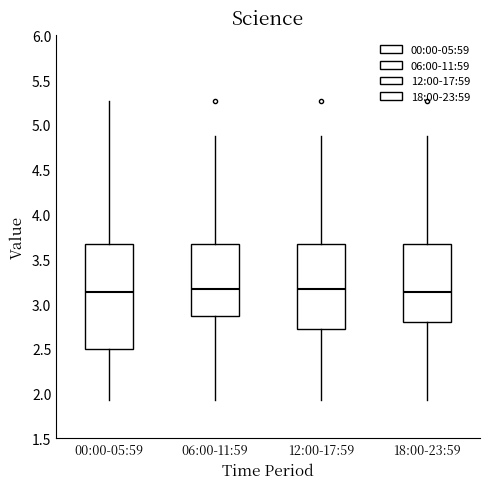

Reading left to right, read every box against the y-axis: the position of its median line, the range the box covers, and the ends of its whiskers. The values are not printed on the chart, so give them approximately, as read against the axis.

00:00-05:59: median 3.15, box 2.50 to 3.70, whiskers 1.95 to 5.25
06:00-11:59: median 3.15, box 2.85 to 3.70, whiskers 1.95 to 4.85
12:00-17:59: median 3.15, box 2.75 to 3.70, whiskers 1.95 to 4.85
18:00-23:59: median 3.15, box 2.80 to 3.70, whiskers 1.95 to 4.85